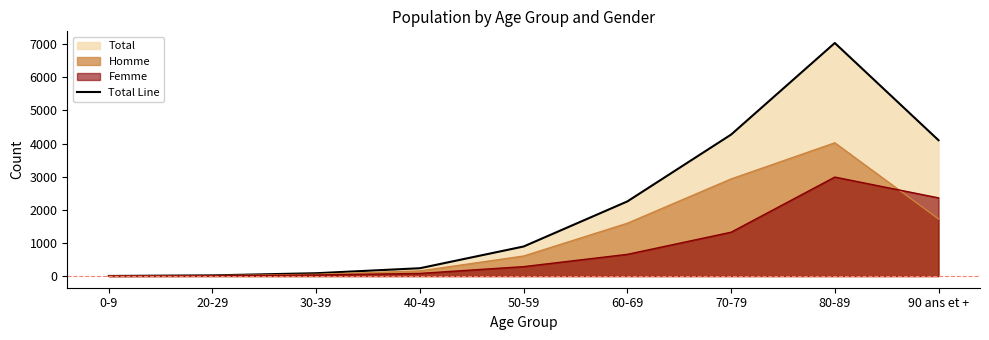

Reading left to right, list all the values displayed in this chart.

0-9=3	20-29=21	30-39=86	40-49=237	50-59=893	60-69=2254	70-79=4271	80-89=7037	90 ans et +=4101